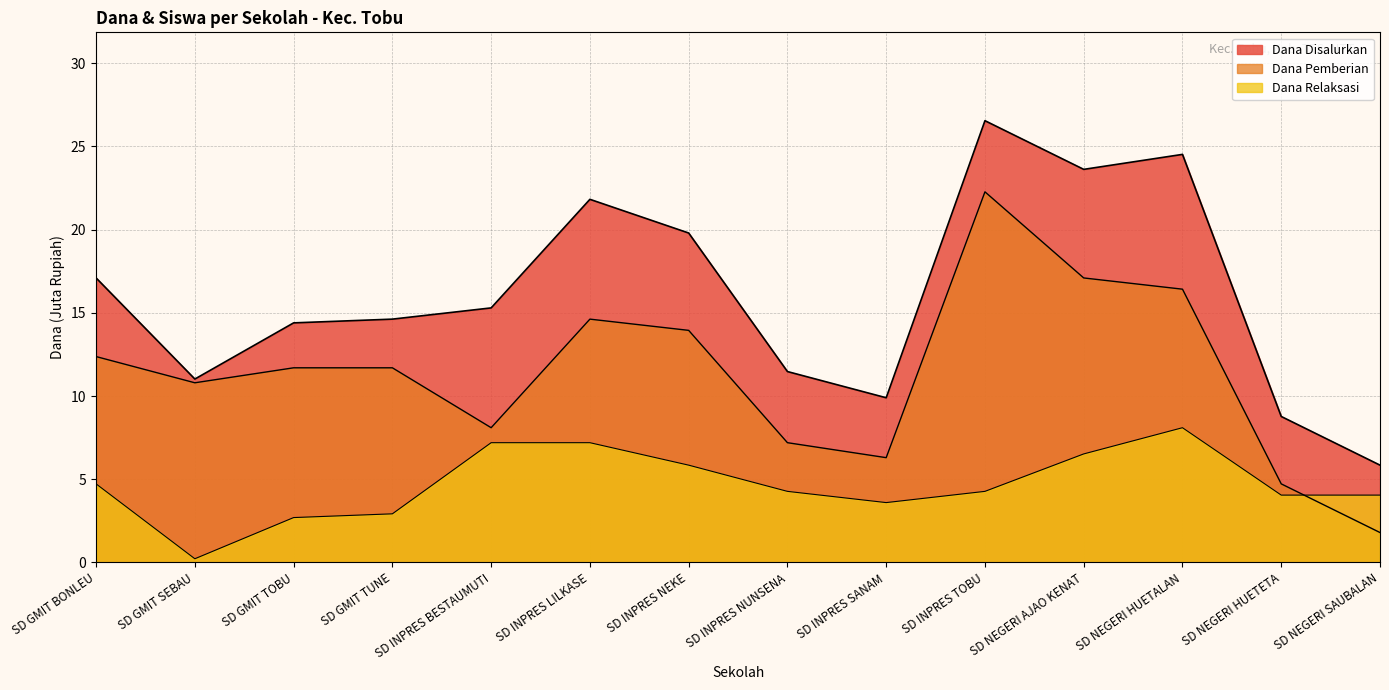

Reading left to right, transcribe all the data shown in this chart.

Dana Disalurkan: 17.1	11.0	14.4	14.6	15.3	21.8	19.8	11.5	9.9	26.6	23.6	24.5	8.8	5.8
Dana Pemberian: 12.4	10.8	11.7	11.7	8.1	14.6	13.9	7.2	6.3	22.3	17.1	16.4	4.7	1.8
Dana Relaksasi: 4.7	0.2	2.7	2.9	7.2	7.2	5.8	4.3	3.6	4.3	6.5	8.1	4.0	4.0